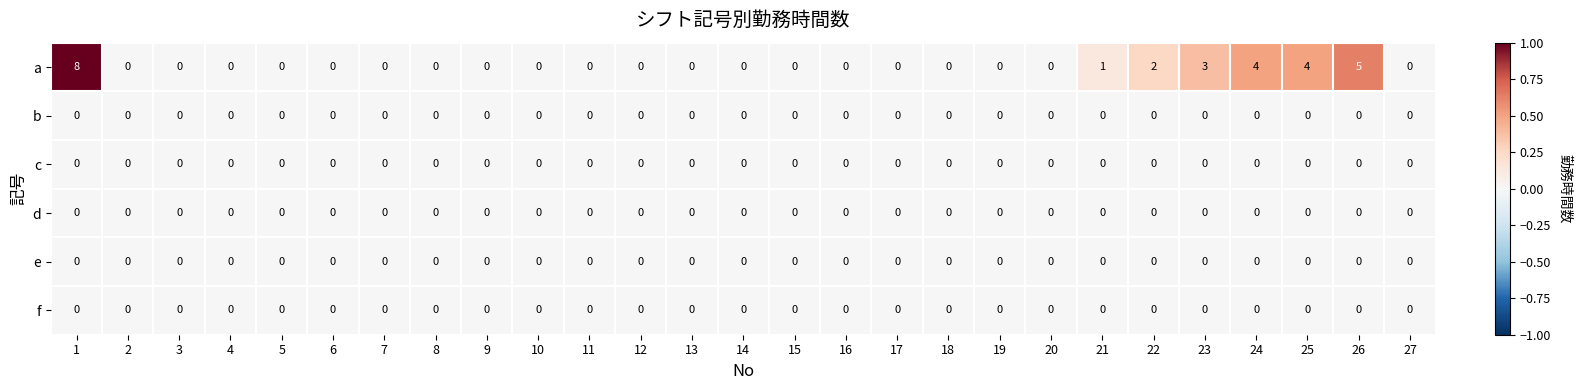

At which category is the sum across all series the highest?

1